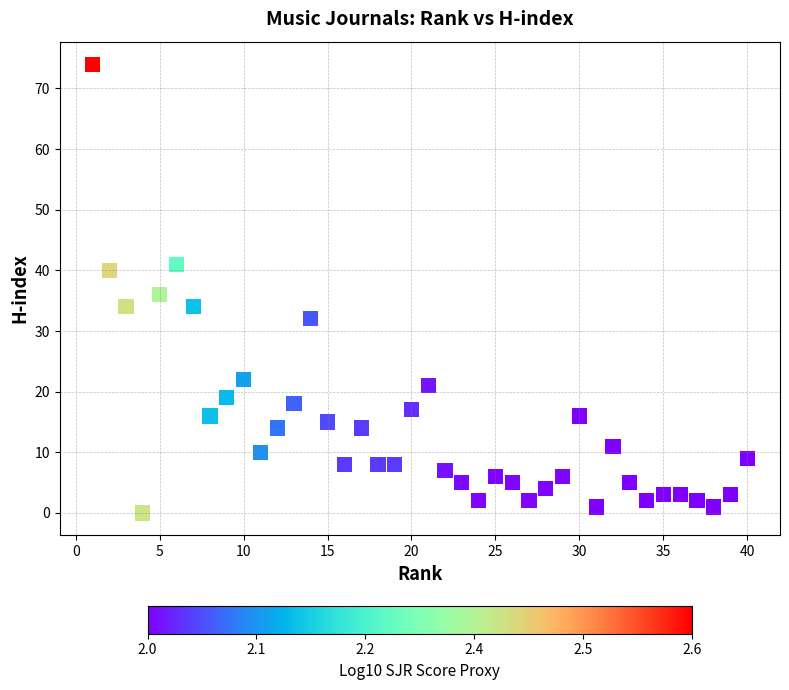

What is the range of Y values (max minus min)?

74